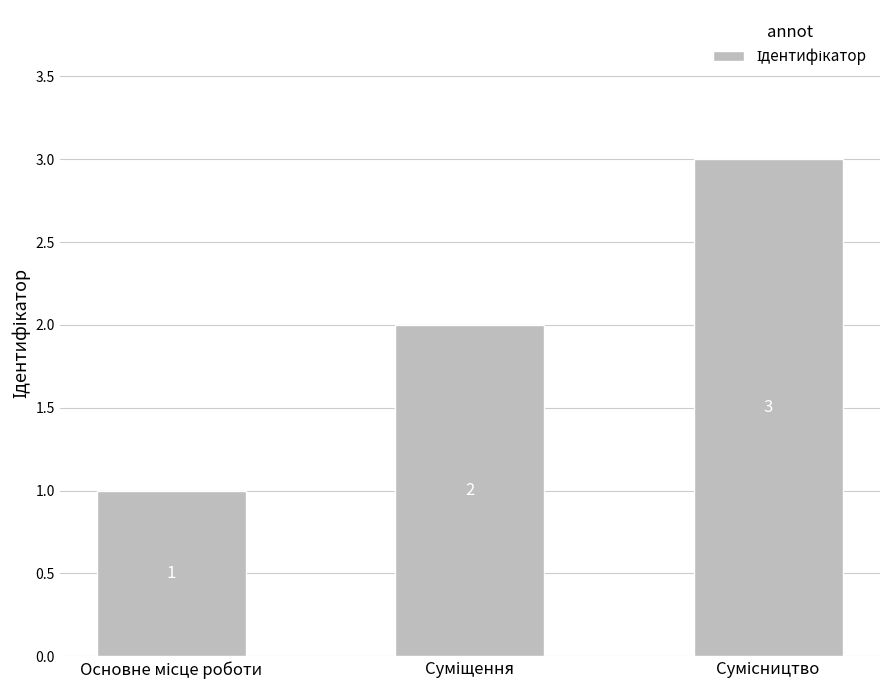

What is the value of the 1st bar from the left?

1